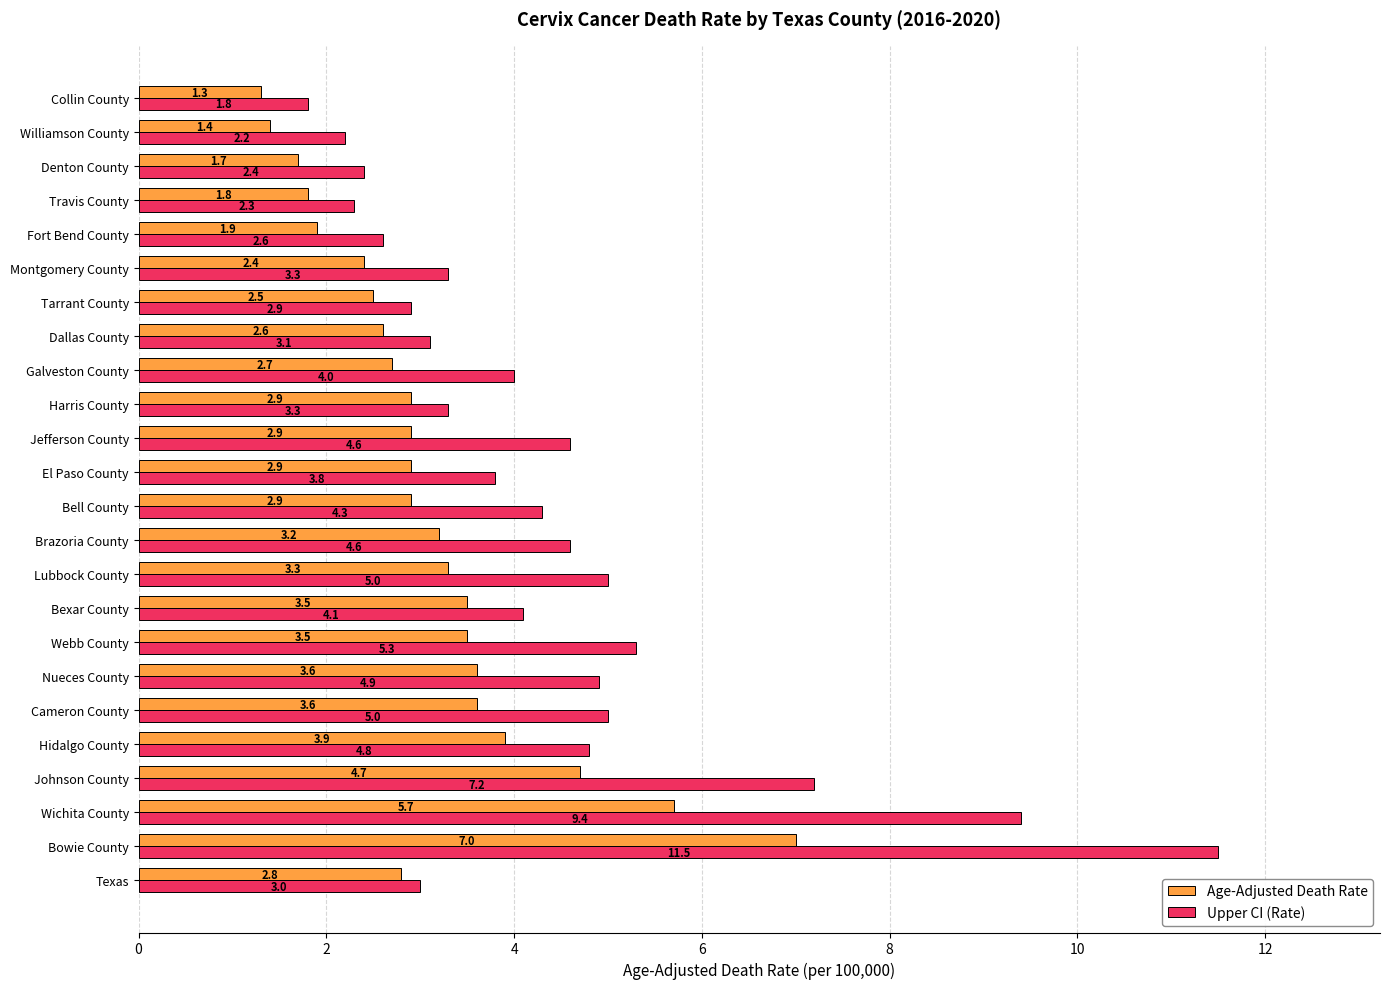

What is the average value of the Age-Adjusted Death Rate series?

3.1